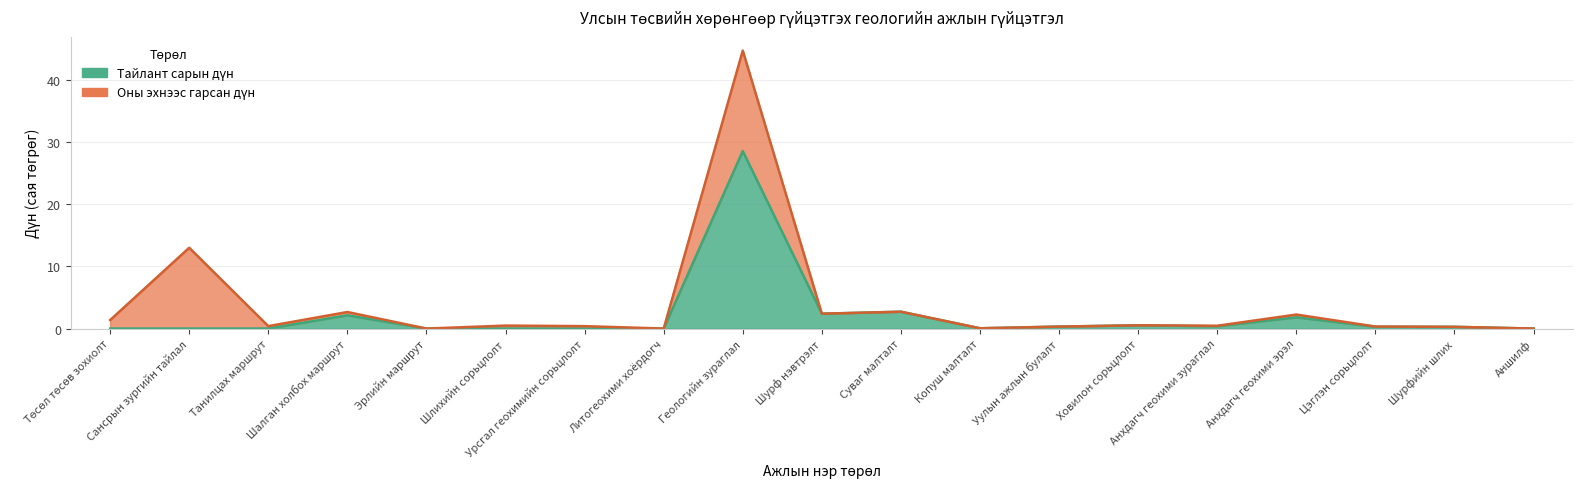

At how many categories does at least one series exceed 26?

1